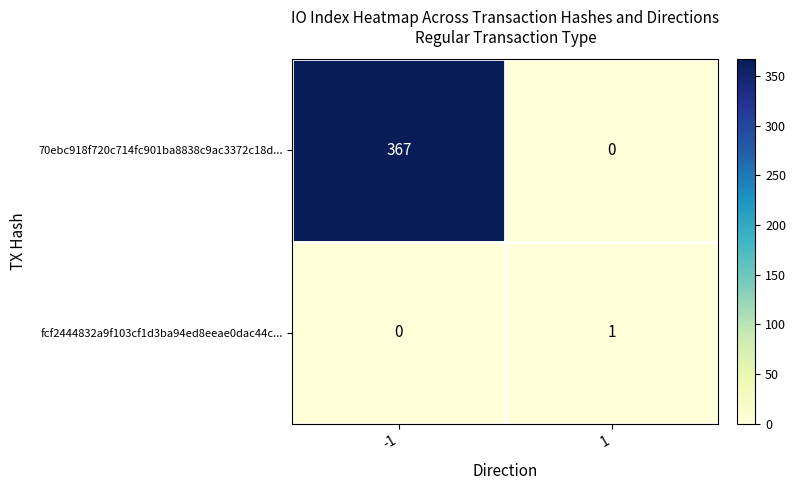

Which series changed the most between -1 and 1?

70ebc918f720c714fc901ba8838c9ac3372c18d...